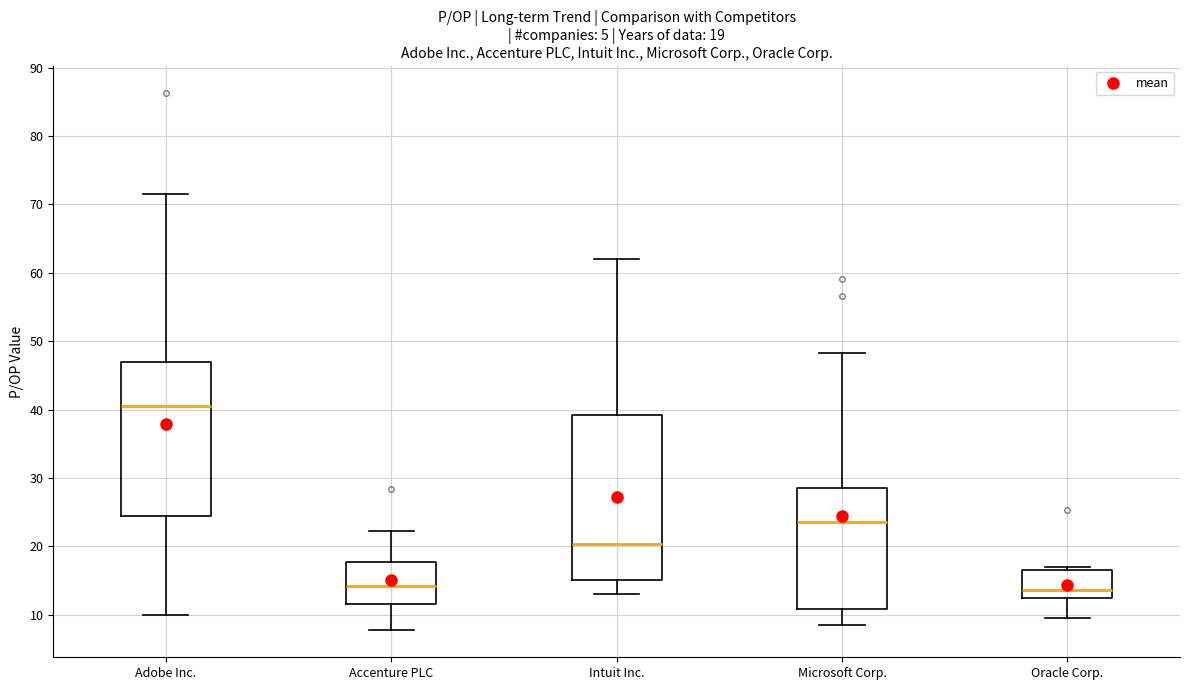

Which box's median line is the highest?

Adobe Inc.